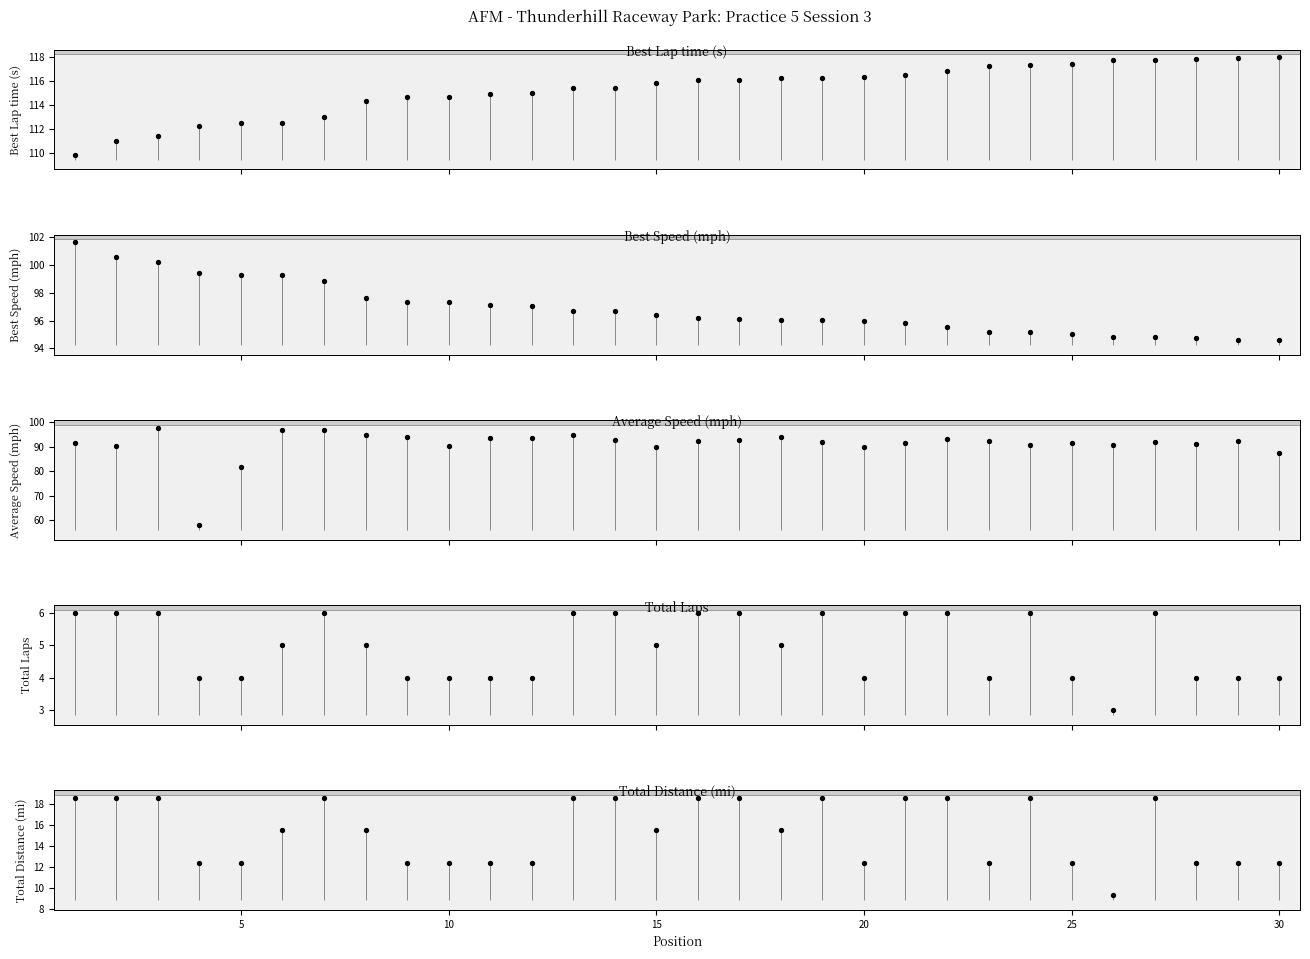

What are all the series names shown in the legend?

Best Lap time, Best Speed, Average Speed, Total Laps, Total Distance